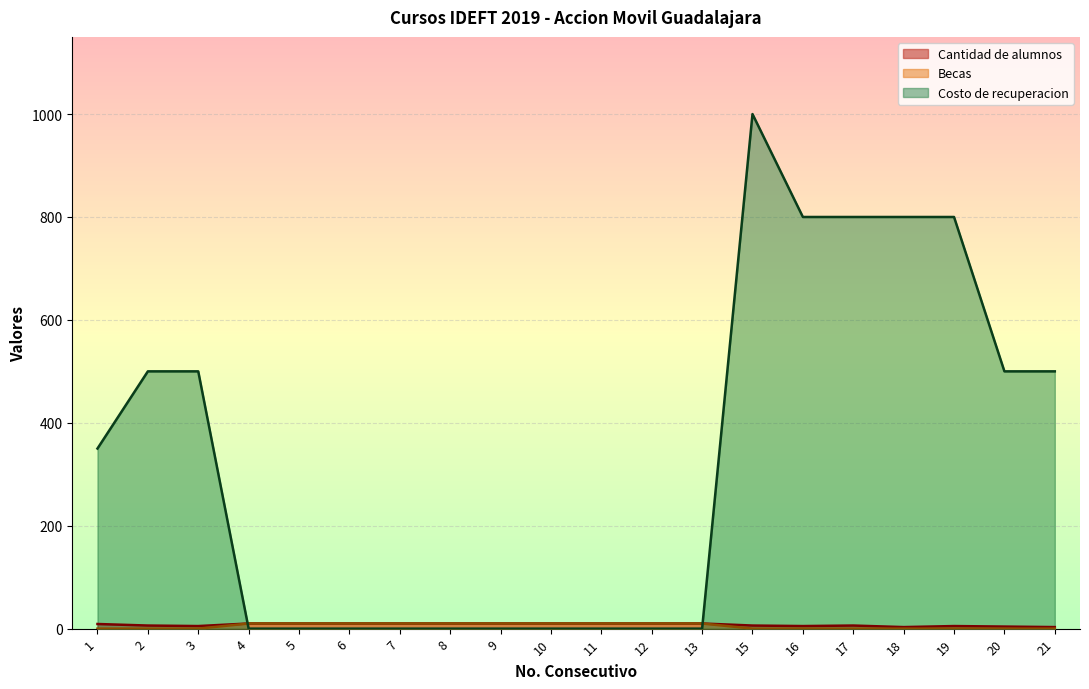

What is the difference between the highest and lowest values at 6?

10